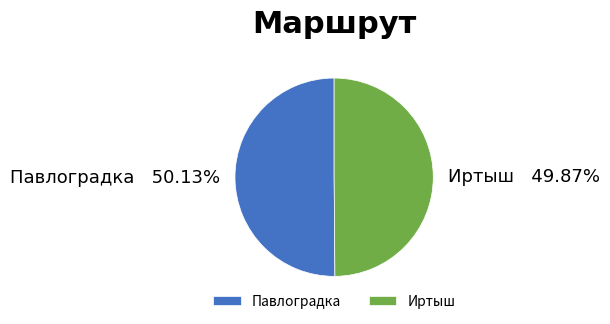

Combined, do Павлоградка and Иртыш account for over 50%?

Yes